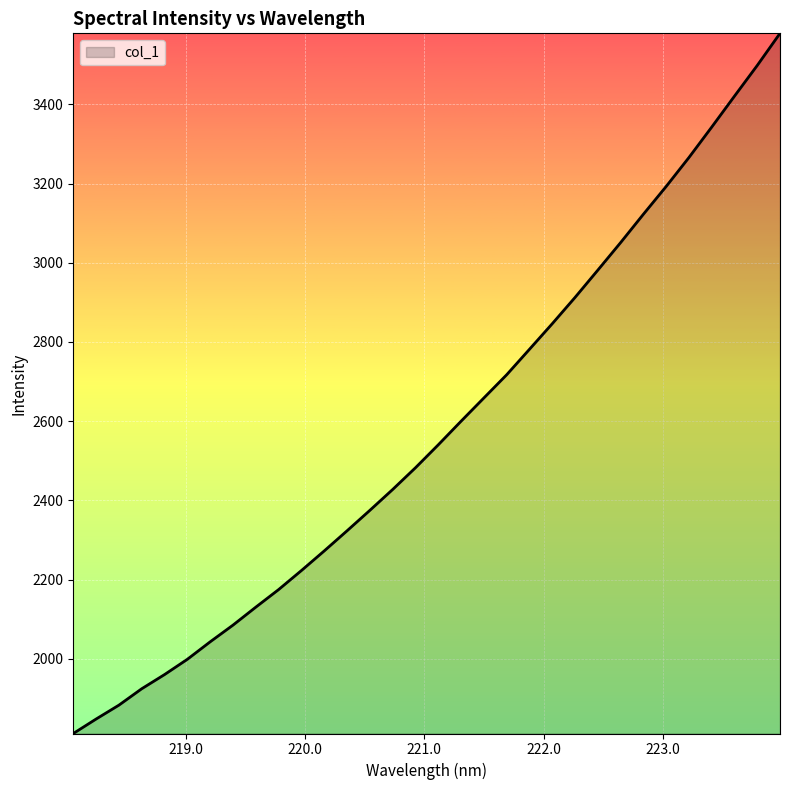

What is the greatest value displayed?

3579.1